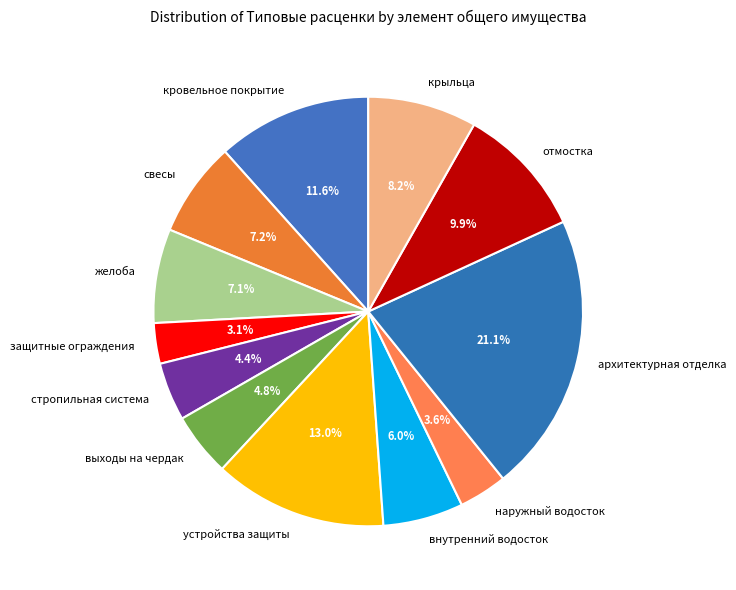

How much of the chart is everything except отмостка?

90.1%